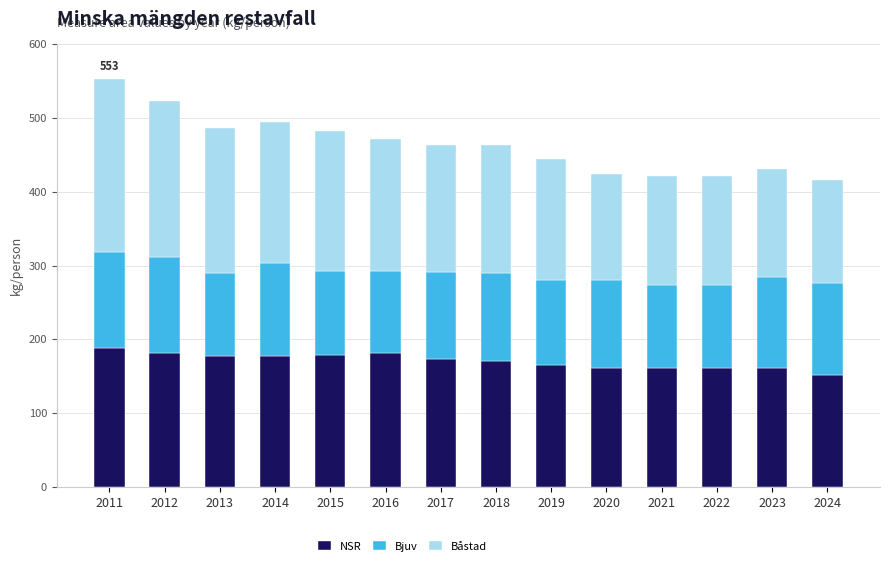

What is the sum of all NSR values?

2388.3